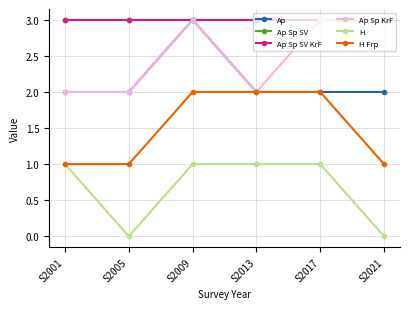

Is the value of Ap Sp KrF at S2009 greater than the value of Ap at S2009?

No